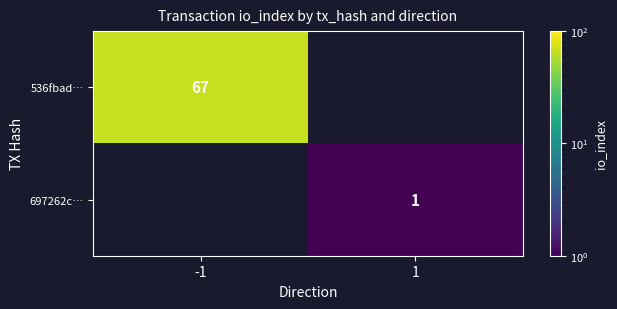

The 697262c… series shows 1 at 1. True or false?

True